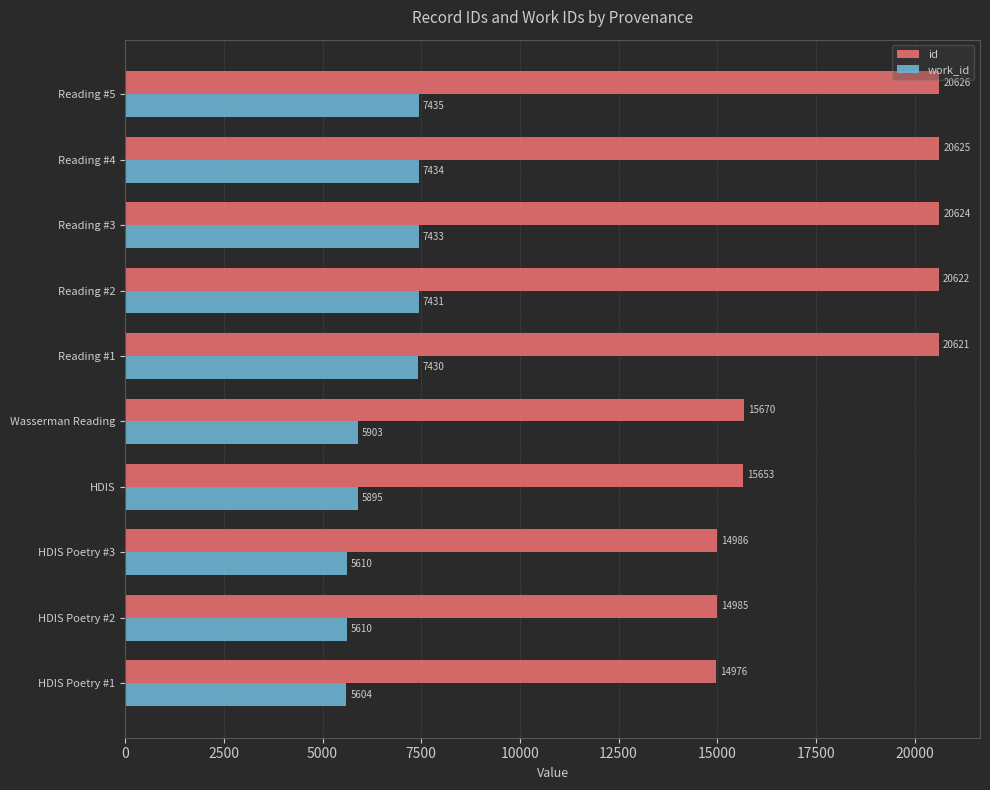

List the series in order of their overall mean, lowest first.

work_id, id